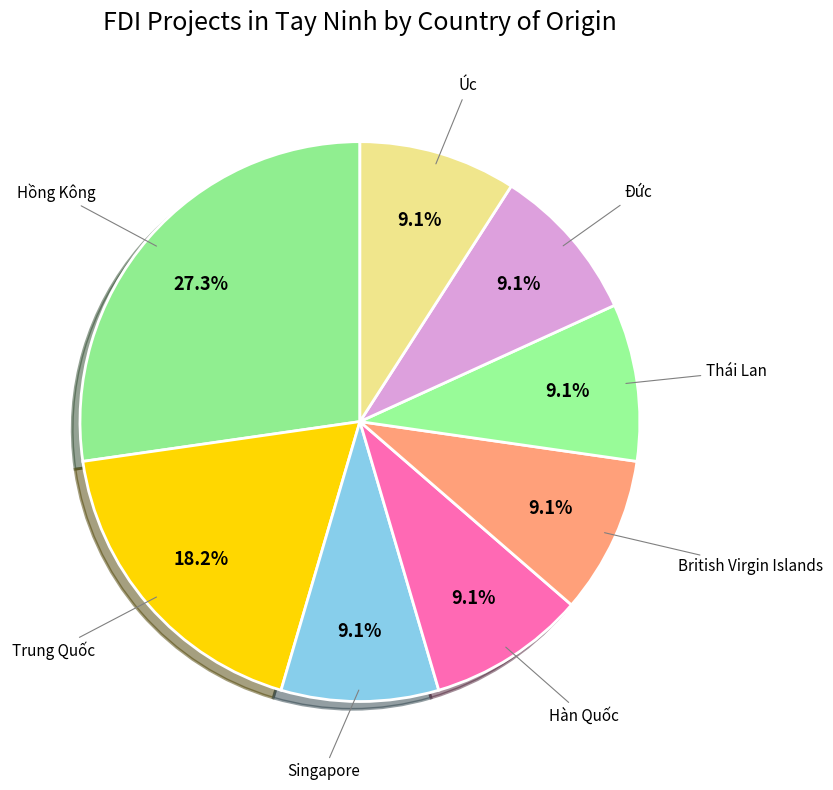

What is the largest slice in the pie chart?

Hồng Kông